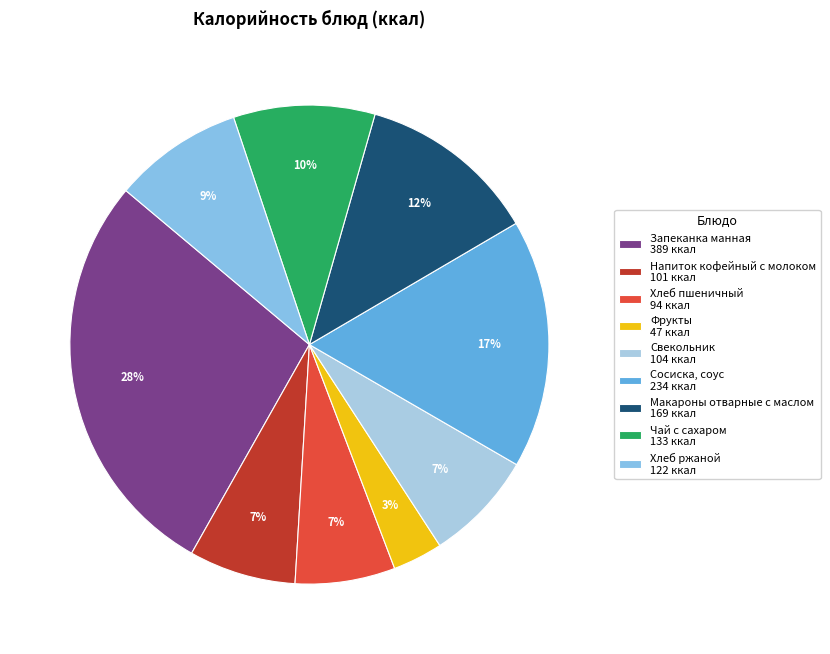

Is Сосиска, соус the majority of the pie?

No